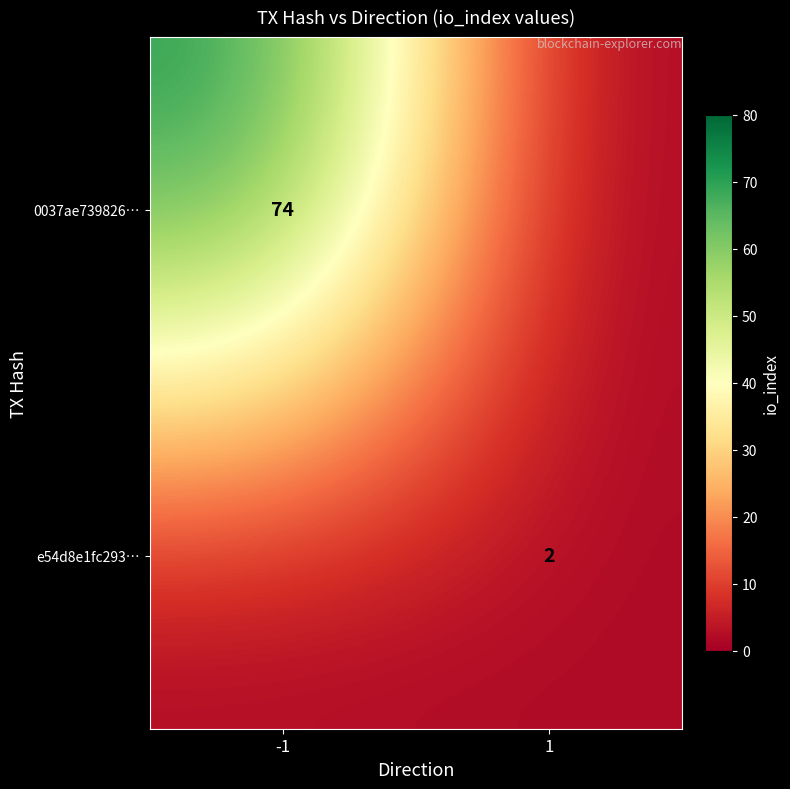

Is it true that 0037ae739826… equals 74 at -1?

True